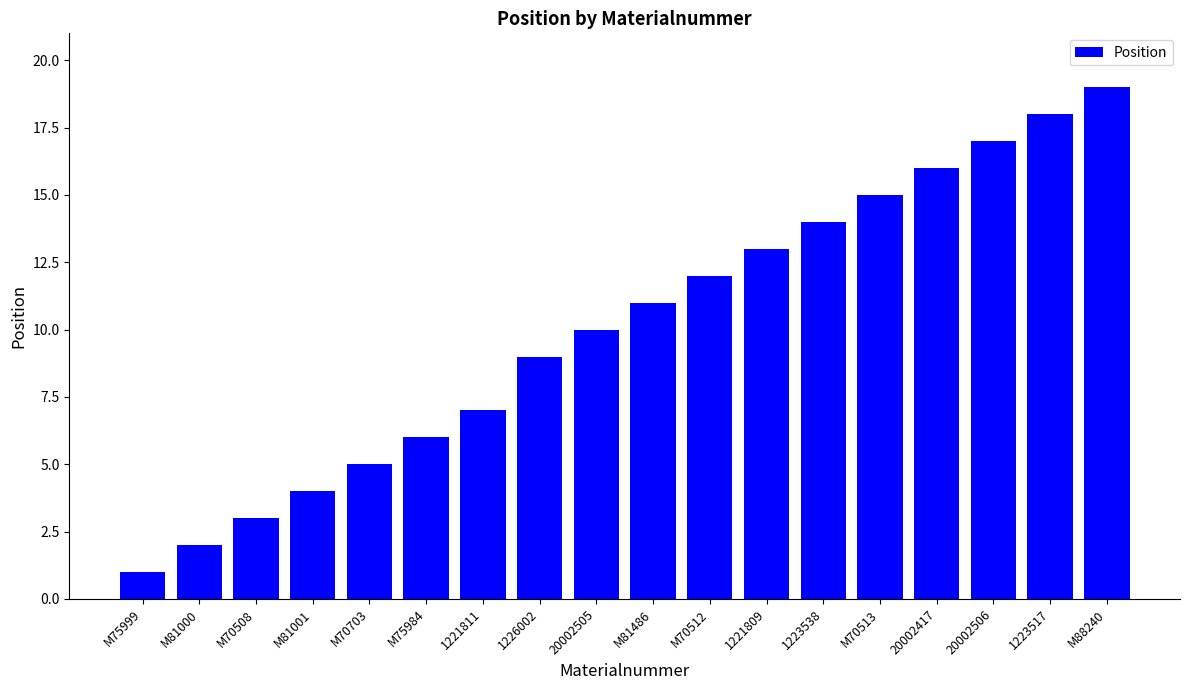

What is the label of the 4th bar from the left?

M81001